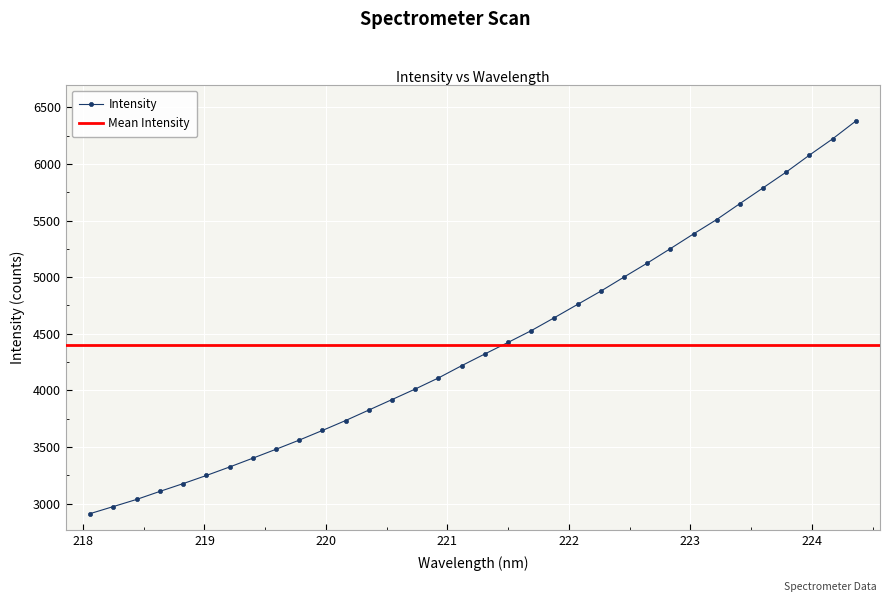

Reading right to left, transcribe all the data shown in this chart.

224.3616=6378.6	224.1709=6221.1	223.9802=6077.8	223.7895=5928.3	223.5987=5788.7	223.408=5649.7	223.2172=5509.0	223.0264=5381.9	222.8355=5251.4	222.6447=5123.4	222.4538=5000.6	222.263=4876.2	222.0721=4759.3	221.8812=4642.0	221.6902=4527.1	221.4993=4423.2	221.3083=4321.3	221.1174=4217.6	220.9264=4109.4	220.7354=4011.6	220.5444=3918.4	220.3533=3825.8	220.1623=3733.2	219.9712=3645.5	219.7801=3560.2	219.589=3479.3	219.3979=3400.4	219.2067=3322.6	219.0156=3247.6	218.8244=3175.8	218.6332=3107.1	218.442=3036.3	218.2508=2973.4	218.0596=2911.1